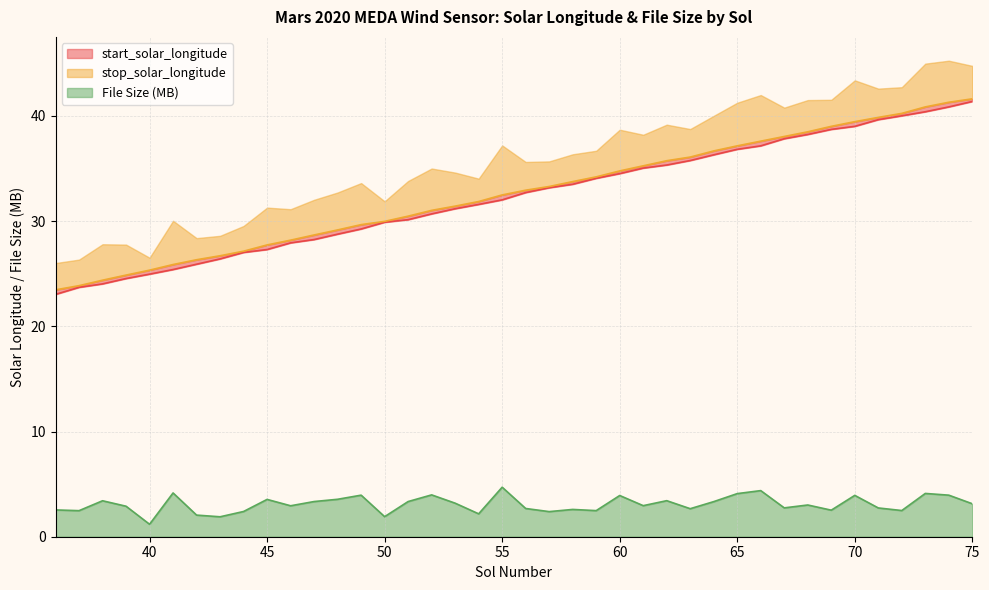

What is the value of the stop_solar_longitude point at the 3rd from the left?

24.4